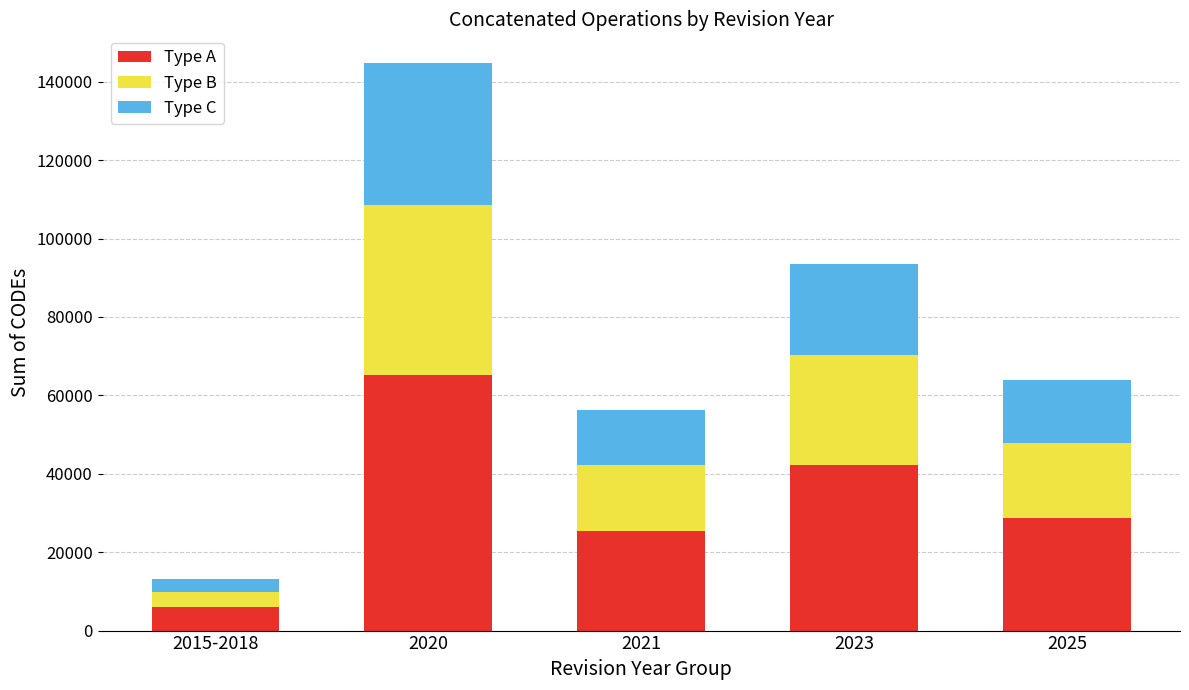

Reading right to left, transcribe the values for Type A.

28768	42114	25330	65180	5940